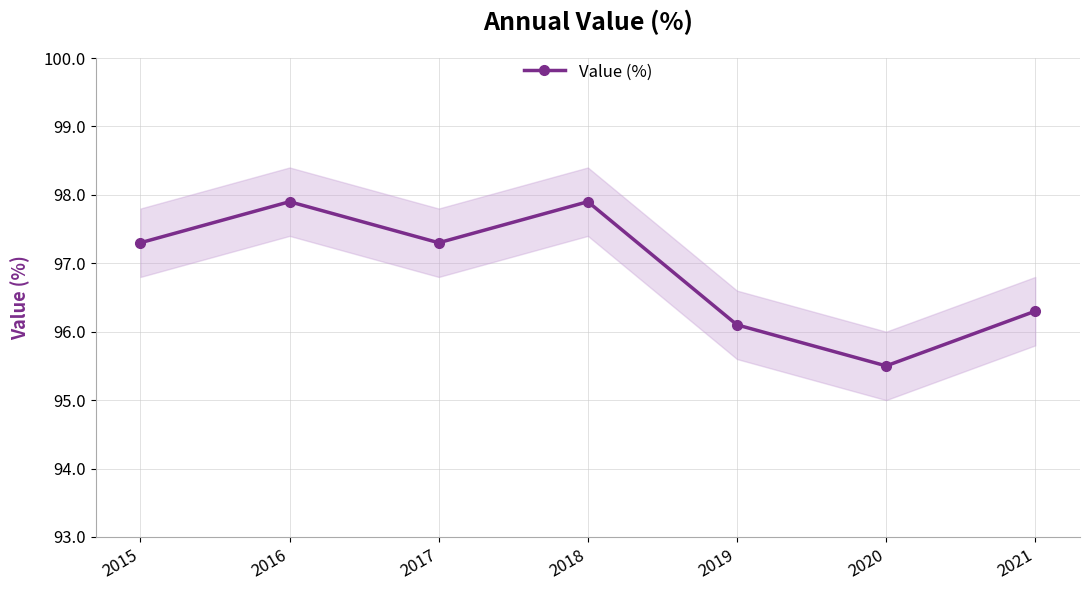

What is the value of the 1st point from the left?

97.3